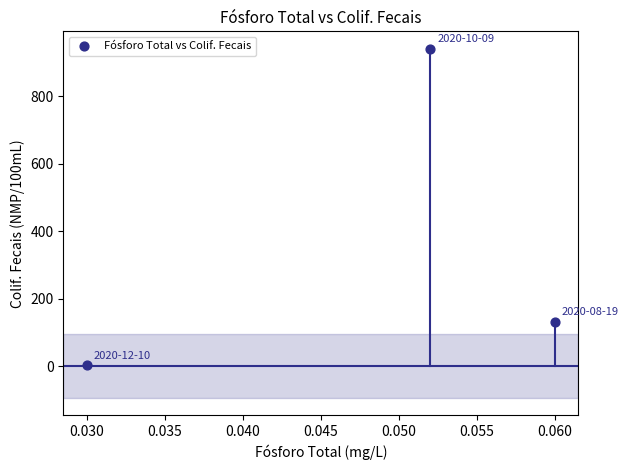

What is the range of Y values (max minus min)?

938.2